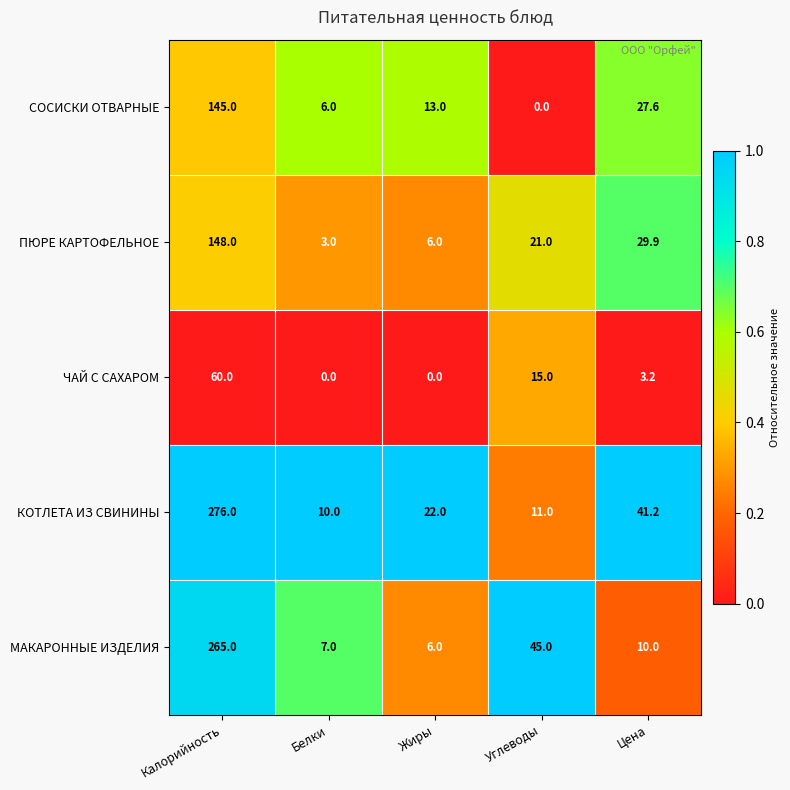

What is the spread (max minus min) of values at Жиры?

22.0